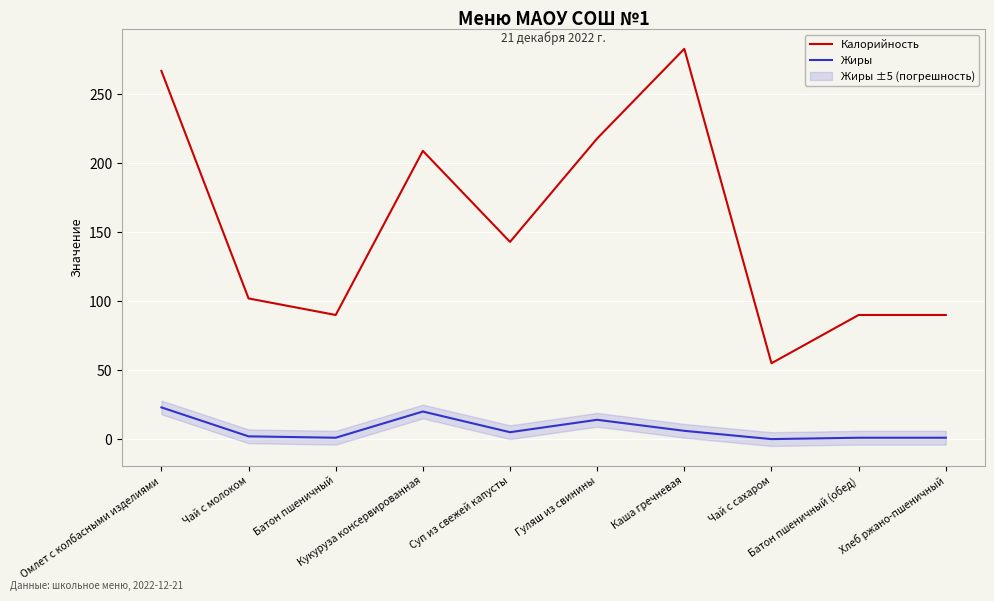

True or false: Калорийность and Жиры cross at least once.

False